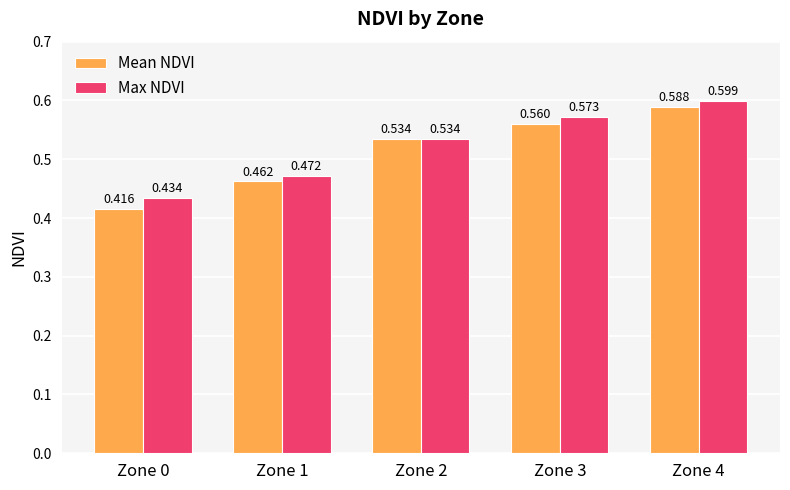

Where is Max NDVI nearest to the value 0?

Zone 0